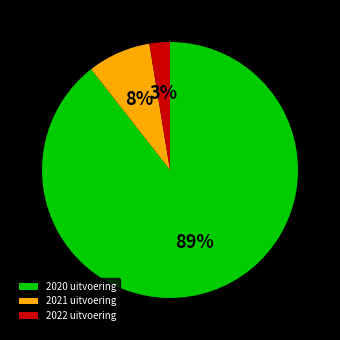

Is the sum of 2020 uitvoering and 2022 uitvoering greater than half?

Yes